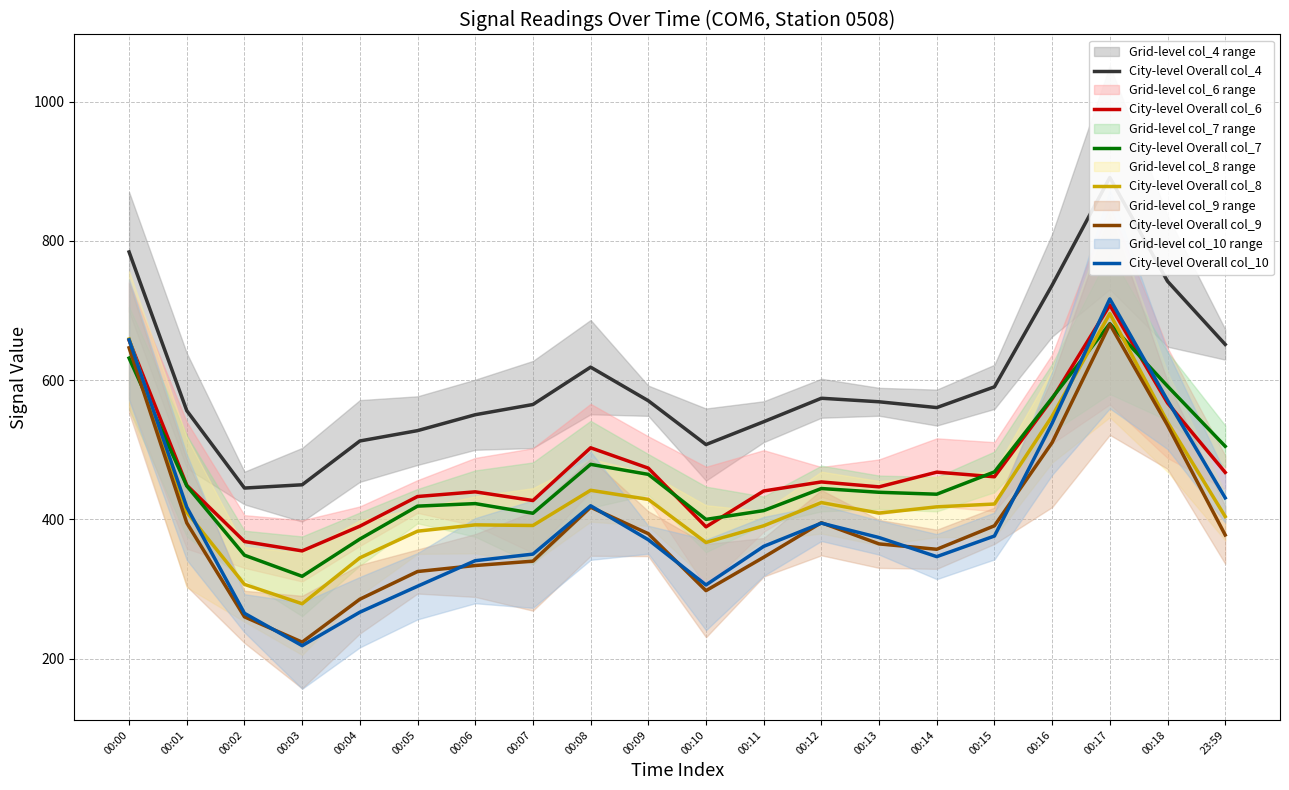

Is it true that City-level Overall col_8 equals 418.1 at 00:14?

True